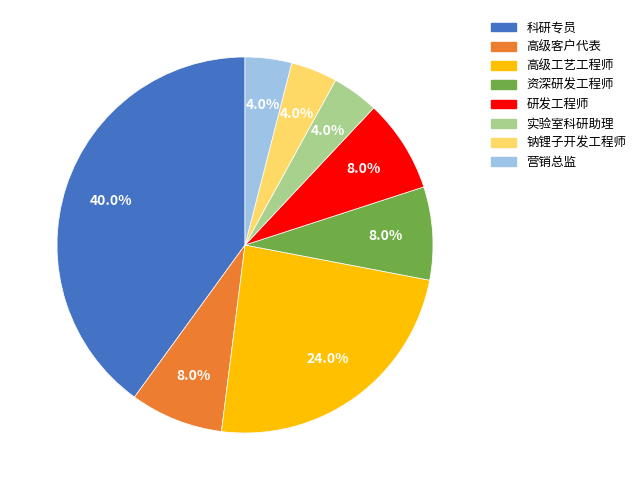

Is there a majority slice in this chart?

No